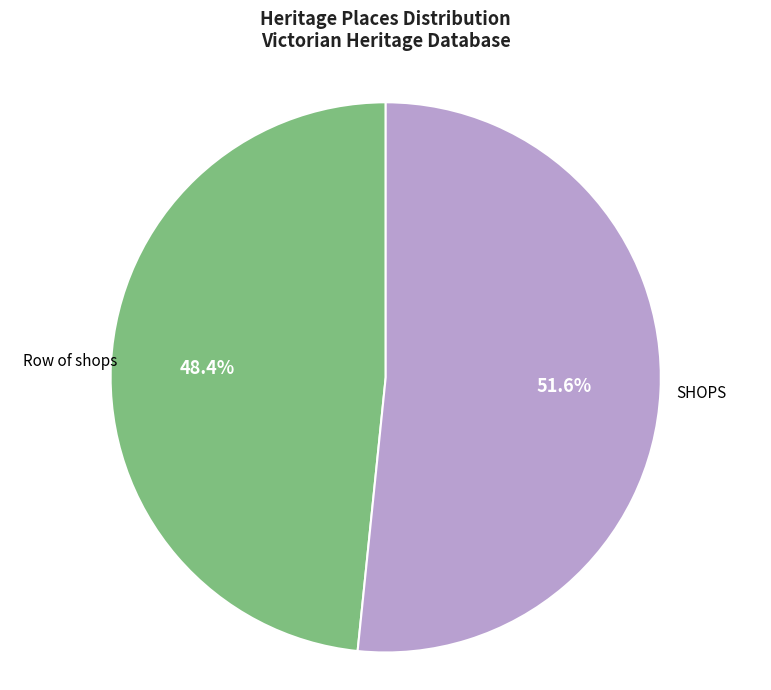

How many slices are in this pie chart?

2